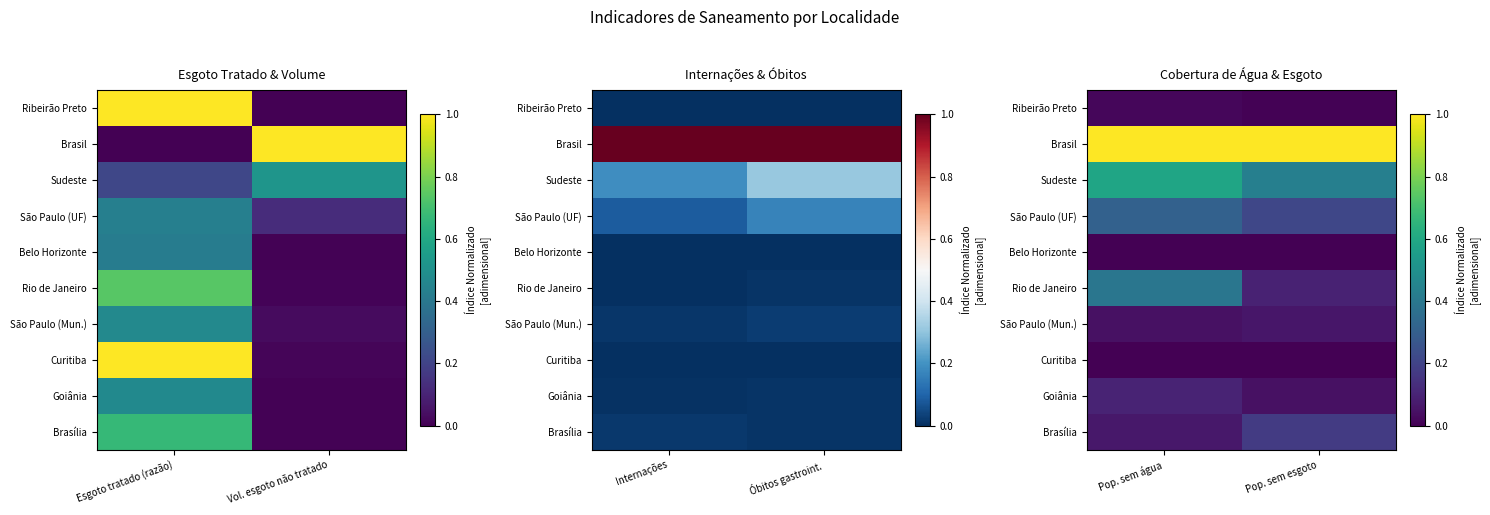

The value of Rio de Janeiro at Pop. sem esgoto is 0.2. True or false?

False